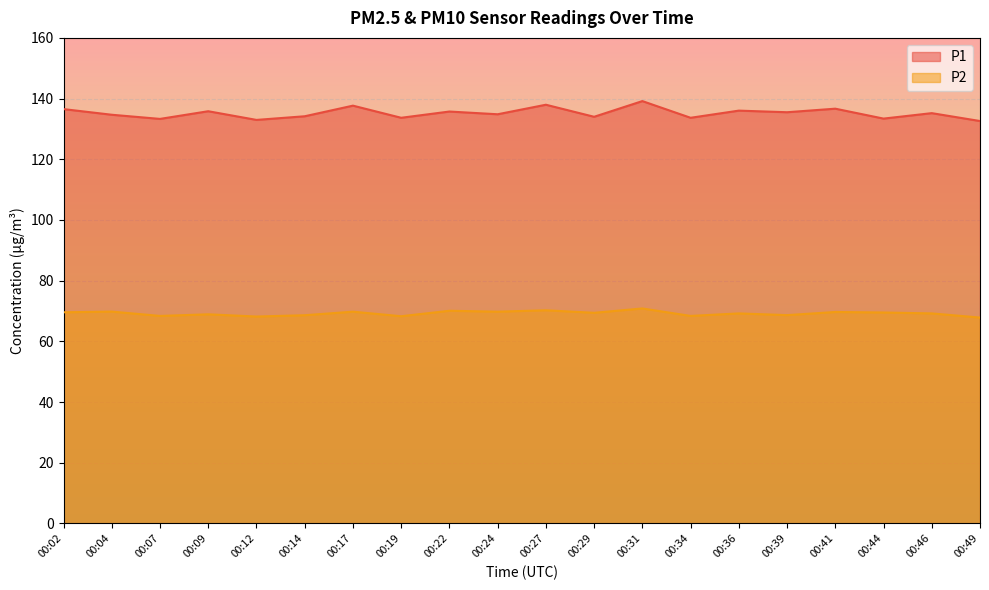

List the labels in order of P1 value, largest first.

00:31, 00:27, 00:17, 00:41, 00:02, 00:36, 00:09, 00:22, 00:39, 00:46, 00:24, 00:04, 00:14, 00:29, 00:19, 00:34, 00:44, 00:07, 00:12, 00:49